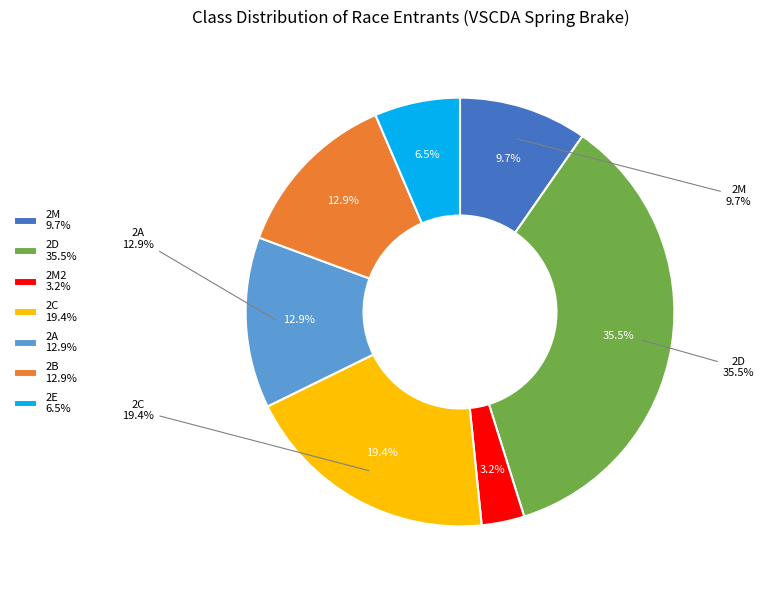

Combined, what portion of the pie is 2M and 2C?

29.0%